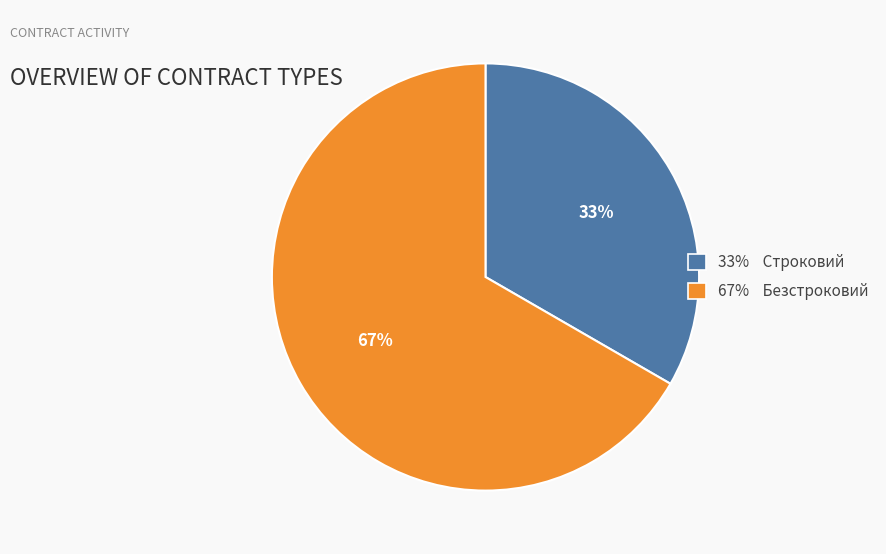

To the nearest percent, what is the average slice percentage?

50%